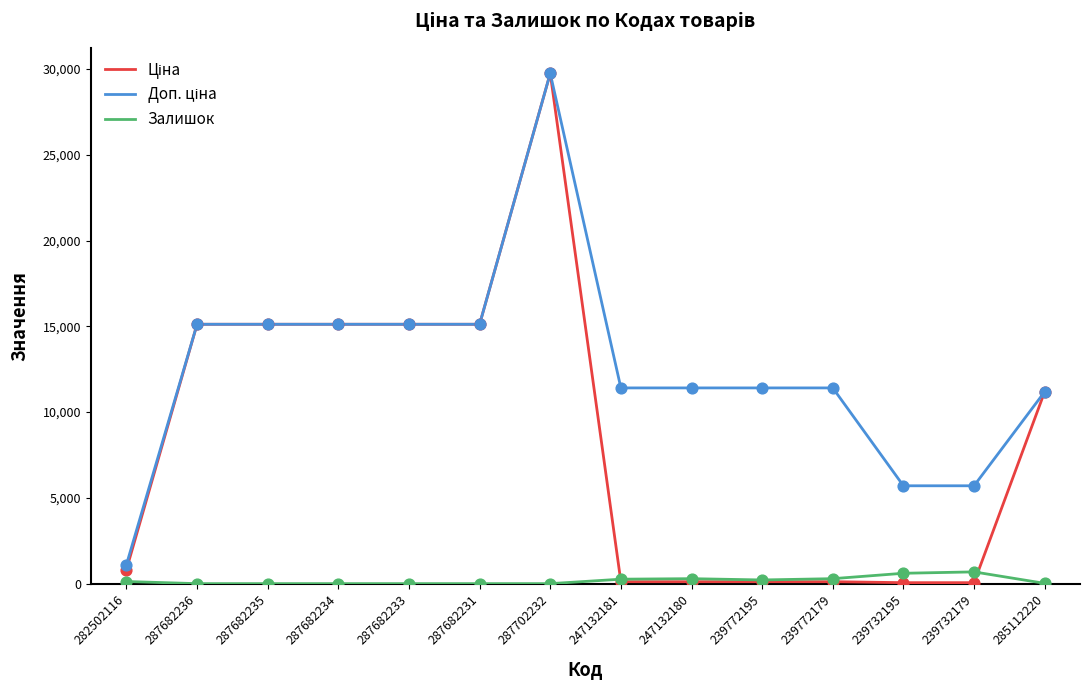

At which category is the sum across all series the highest?

287702232